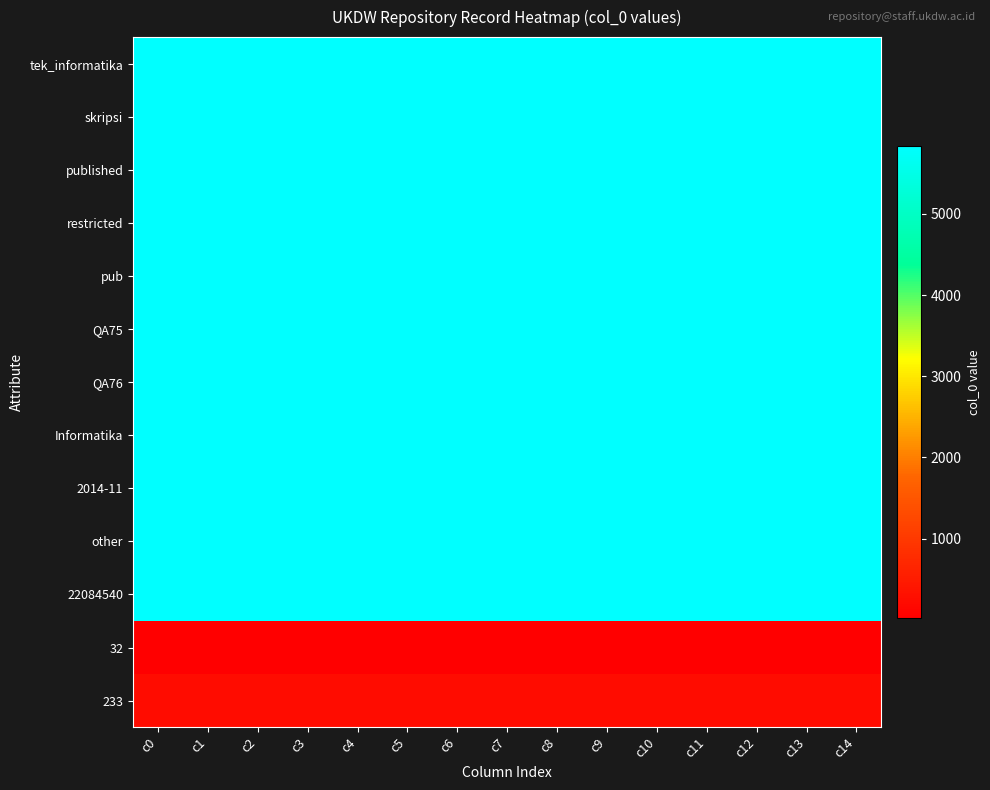

Reading left to right, list all the values displayed in this chart.

tek_informatika: c0=5837	c1=5837	c2=5837	c3=5837	c4=5837	c5=5837	c6=5837	c7=5837	c8=5837	c9=5837	c10=5837	c11=5837	c12=5837	c13=5837	c14=5837
skripsi: c0=5837	c1=5837	c2=5837	c3=5837	c4=5837	c5=5837	c6=5837	c7=5837	c8=5837	c9=5837	c10=5837	c11=5837	c12=5837	c13=5837	c14=5837
published: c0=5837	c1=5837	c2=5837	c3=5837	c4=5837	c5=5837	c6=5837	c7=5837	c8=5837	c9=5837	c10=5837	c11=5837	c12=5837	c13=5837	c14=5837
restricted: c0=5837	c1=5837	c2=5837	c3=5837	c4=5837	c5=5837	c6=5837	c7=5837	c8=5837	c9=5837	c10=5837	c11=5837	c12=5837	c13=5837	c14=5837
pub: c0=5837	c1=5837	c2=5837	c3=5837	c4=5837	c5=5837	c6=5837	c7=5837	c8=5837	c9=5837	c10=5837	c11=5837	c12=5837	c13=5837	c14=5837
QA75: c0=5837	c1=5837	c2=5837	c3=5837	c4=5837	c5=5837	c6=5837	c7=5837	c8=5837	c9=5837	c10=5837	c11=5837	c12=5837	c13=5837	c14=5837
QA76: c0=5837	c1=5837	c2=5837	c3=5837	c4=5837	c5=5837	c6=5837	c7=5837	c8=5837	c9=5837	c10=5837	c11=5837	c12=5837	c13=5837	c14=5837
Informatika: c0=5837	c1=5837	c2=5837	c3=5837	c4=5837	c5=5837	c6=5837	c7=5837	c8=5837	c9=5837	c10=5837	c11=5837	c12=5837	c13=5837	c14=5837
2014-11: c0=5837	c1=5837	c2=5837	c3=5837	c4=5837	c5=5837	c6=5837	c7=5837	c8=5837	c9=5837	c10=5837	c11=5837	c12=5837	c13=5837	c14=5837
other: c0=5837	c1=5837	c2=5837	c3=5837	c4=5837	c5=5837	c6=5837	c7=5837	c8=5837	c9=5837	c10=5837	c11=5837	c12=5837	c13=5837	c14=5837
22084540: c0=5837	c1=5837	c2=5837	c3=5837	c4=5837	c5=5837	c6=5837	c7=5837	c8=5837	c9=5837	c10=5837	c11=5837	c12=5837	c13=5837	c14=5837
32: c0=18	c1=18	c2=18	c3=18	c4=18	c5=18	c6=18	c7=18	c8=18	c9=18	c10=18	c11=18	c12=18	c13=18	c14=18
233: c0=233	c1=233	c2=233	c3=233	c4=233	c5=233	c6=233	c7=233	c8=233	c9=233	c10=233	c11=233	c12=233	c13=233	c14=233